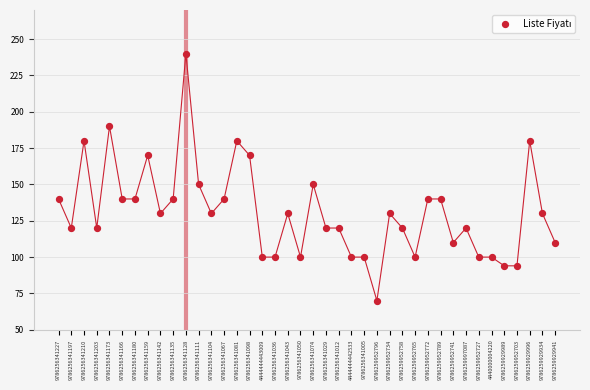

What is the range of Y values (max minus min)?

170